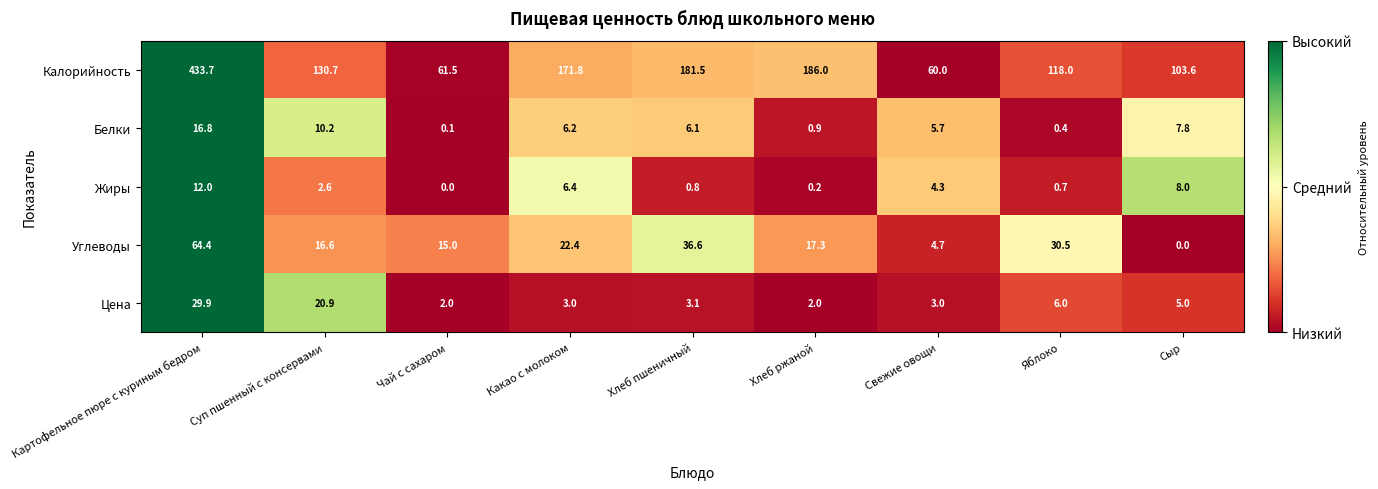

What is the sum of the Белки values at Картофельное пюре с куриным бедром and Какао с молоком?

23.0